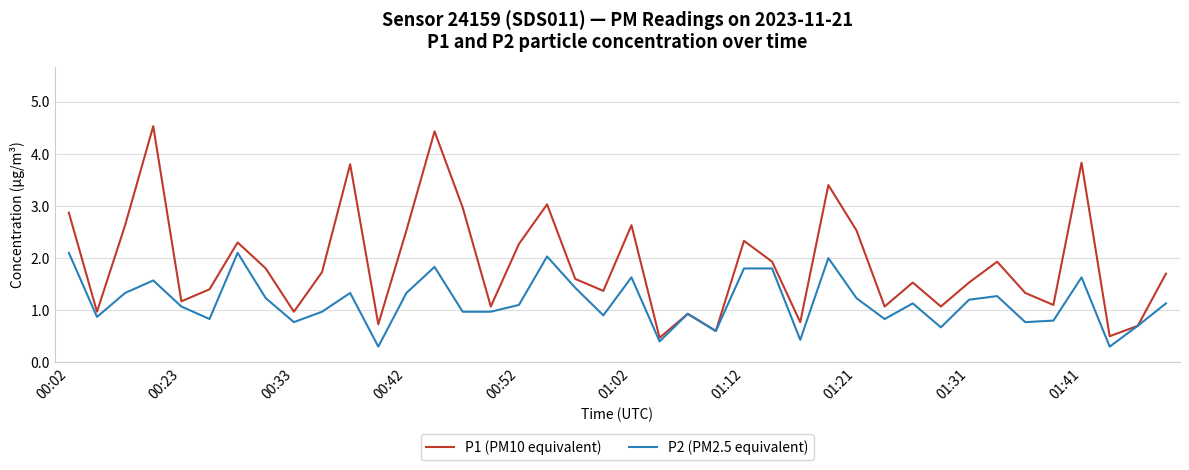

Which series has the widest spread of values?

P1 (PM10 equivalent)